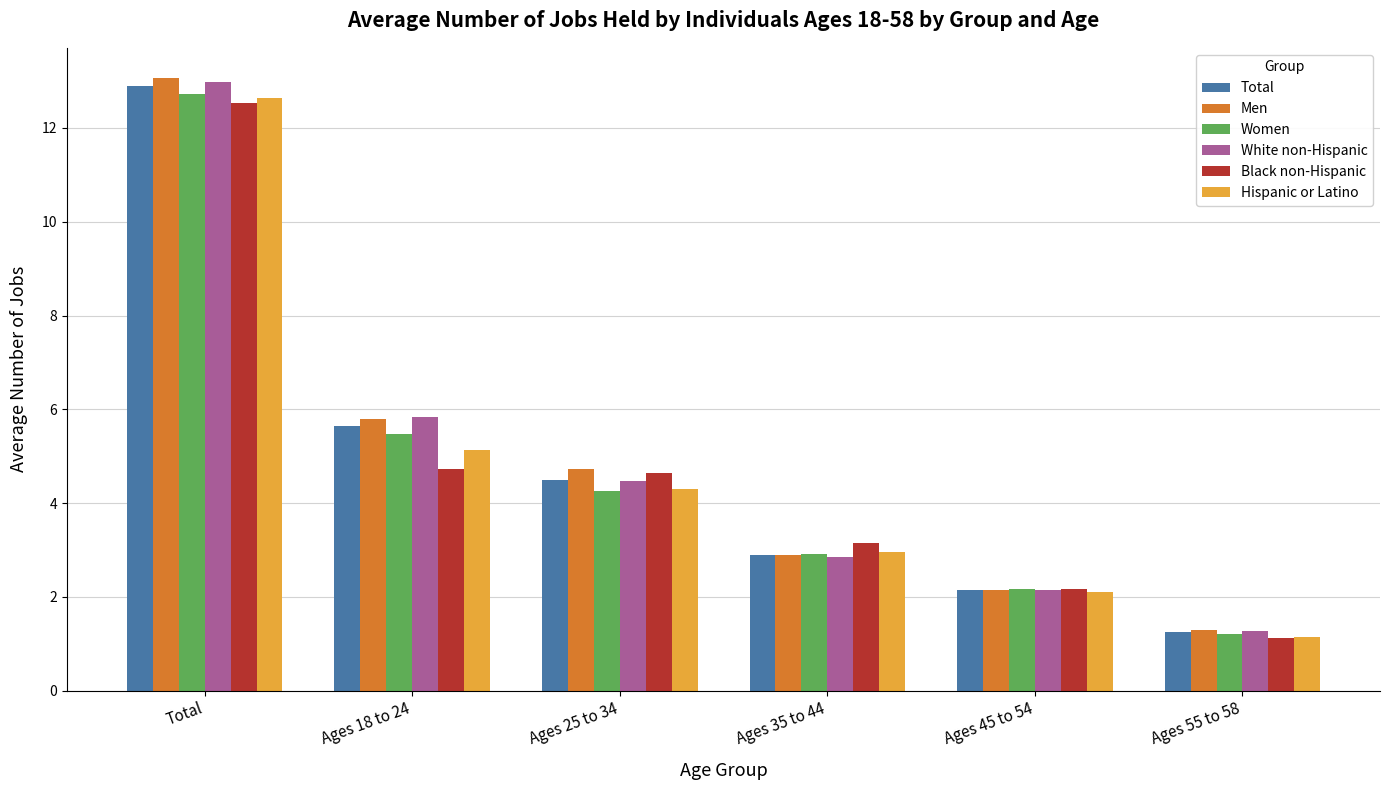

Is it true that Black non-Hispanic equals 17.1 at Total?

False